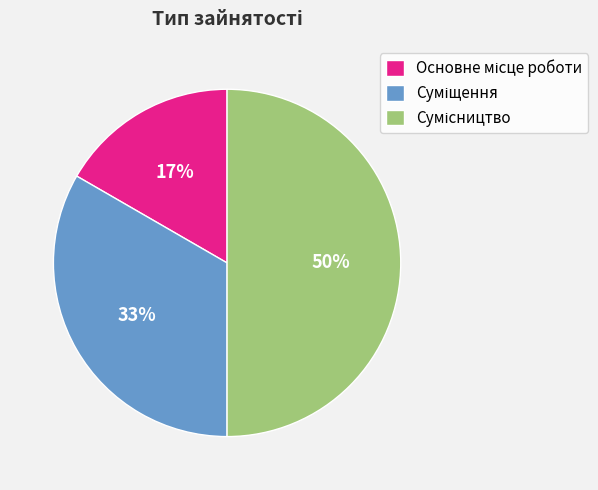

To the nearest percent, what is the difference between the largest and smallest slice percentages?

33%